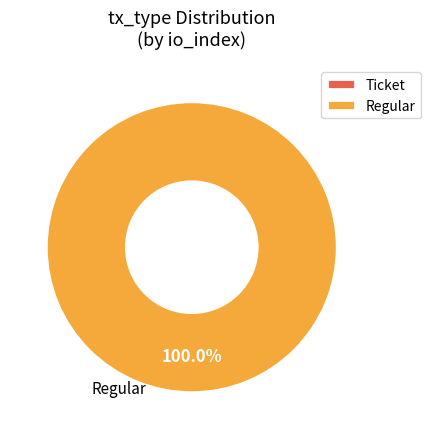

The Regular slice represents 99% of the pie. True or false?

False